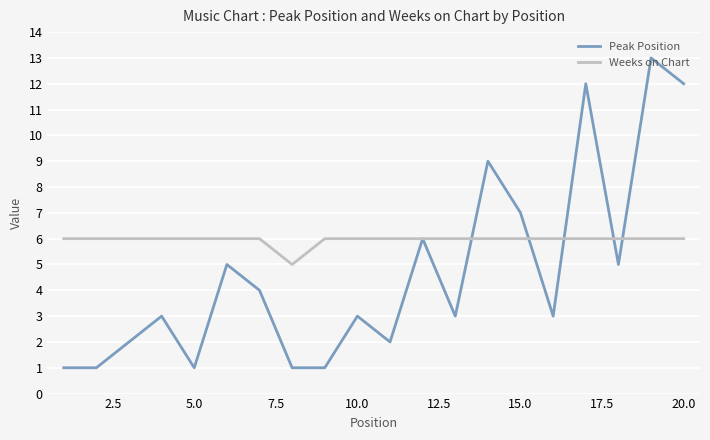

What is the lowest value of the Weeks on Chart series?

5